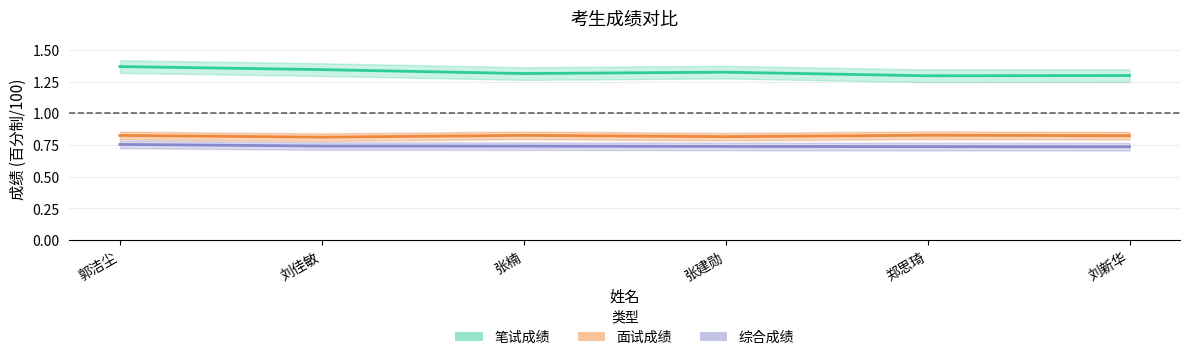

How many 面试成绩 values are between 0 and 1?

6